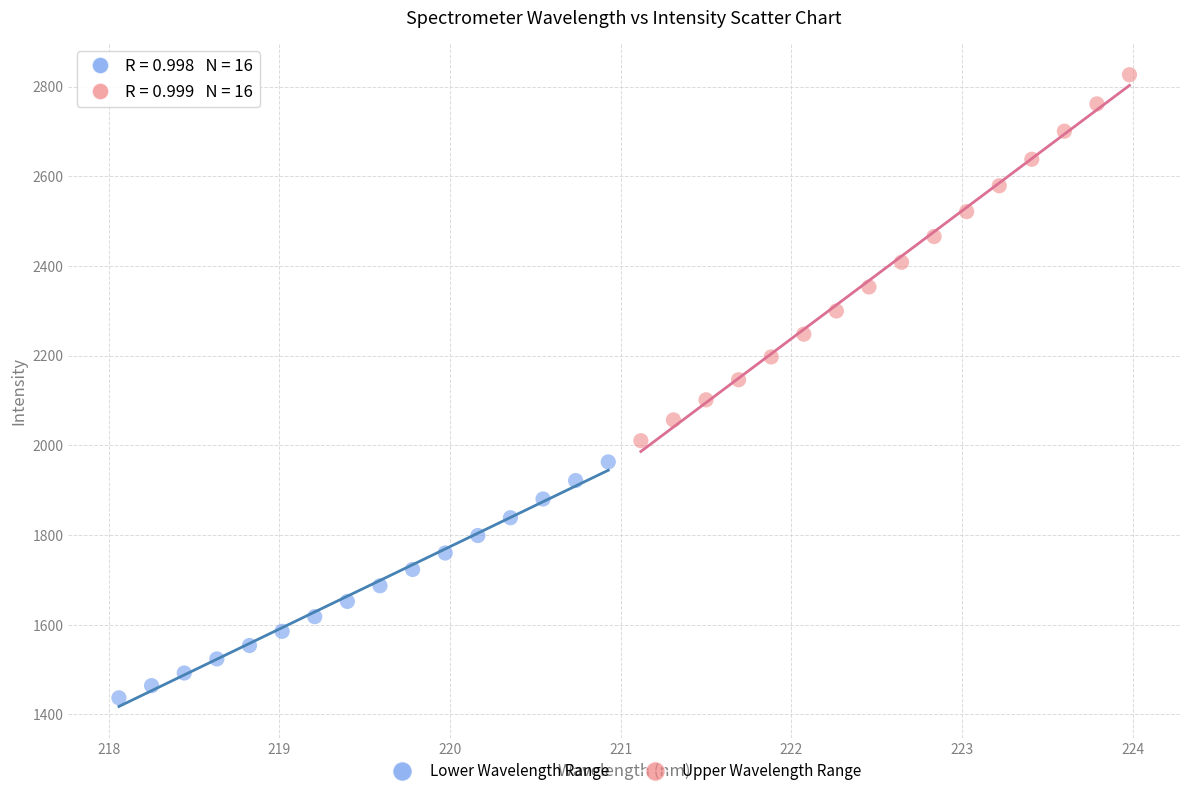

Which series reaches the maximum Y coordinate?

Upper Wavelength Range